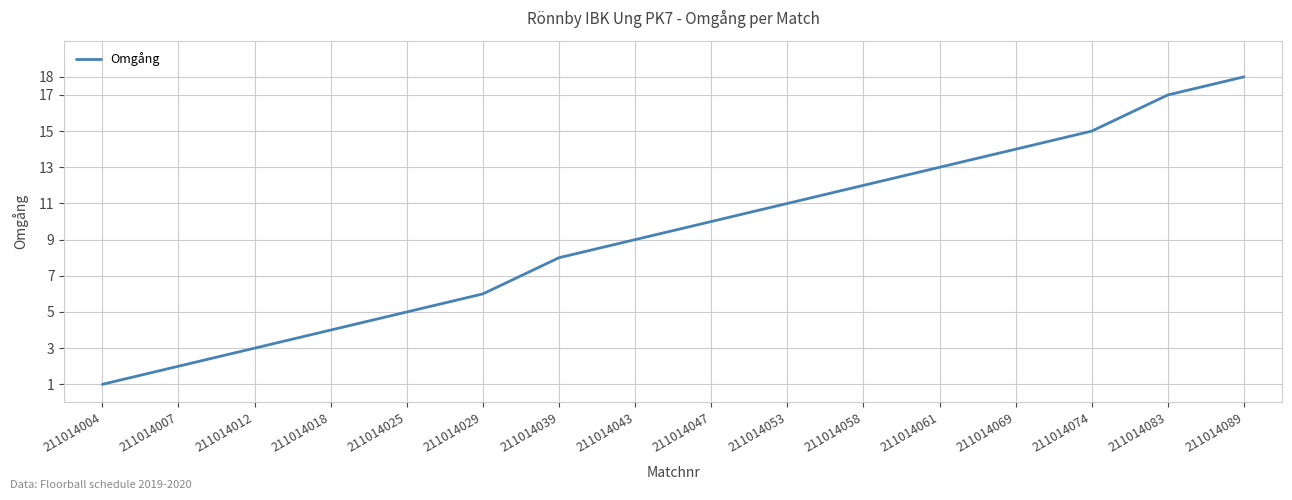

What is the greatest value displayed?

18